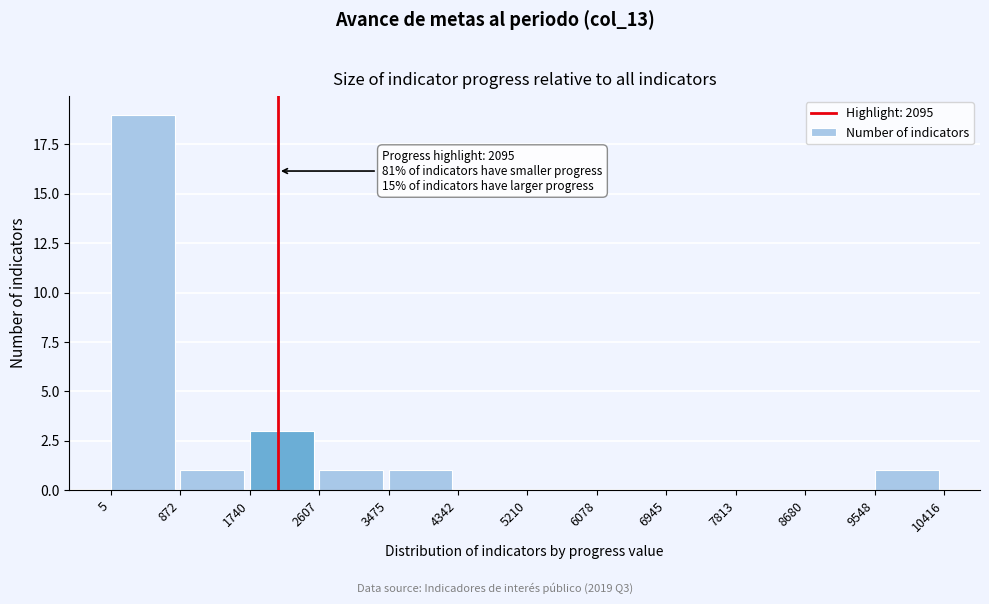

Over which range of the x-axis is the bar tallest?

5 to 872